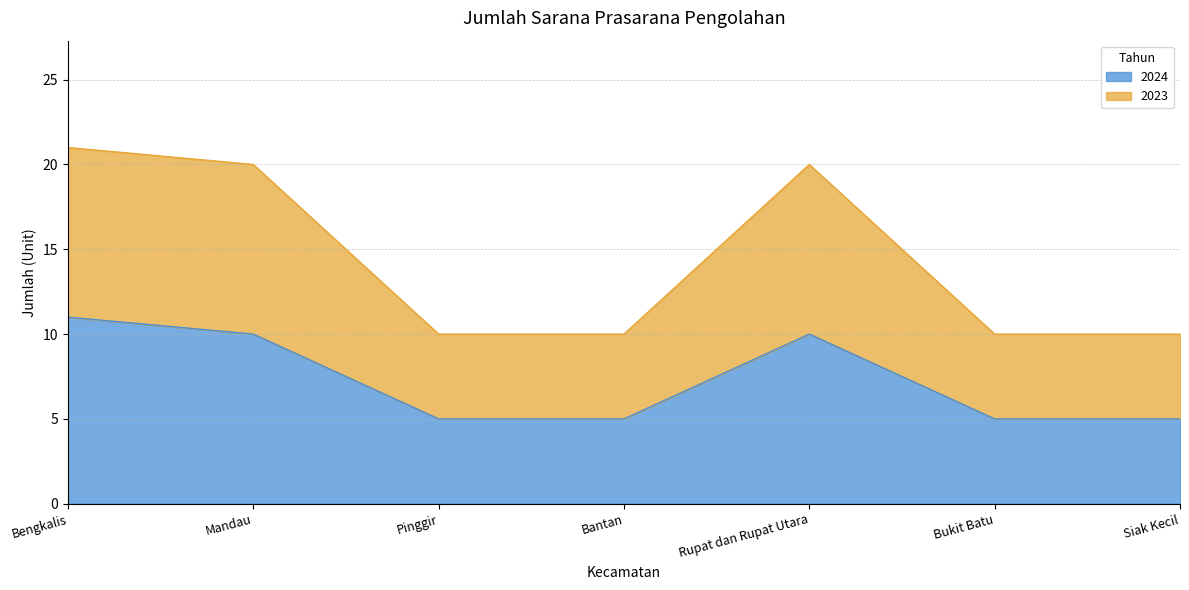

Which category has the lowest value in the 2024 series?

Pinggir